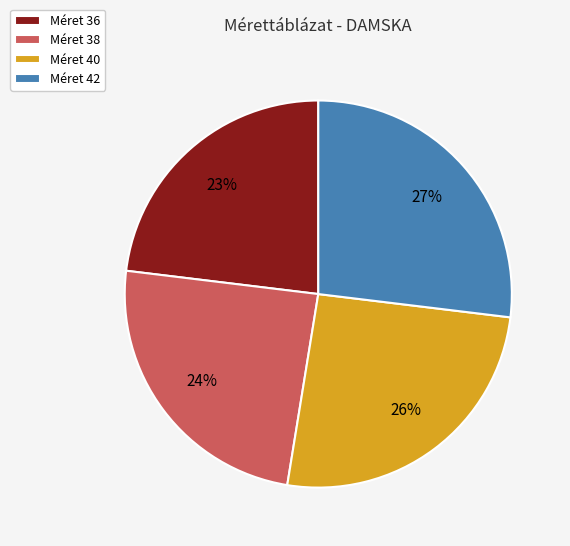

Is it true that Méret 38 is 38% of the pie?

False